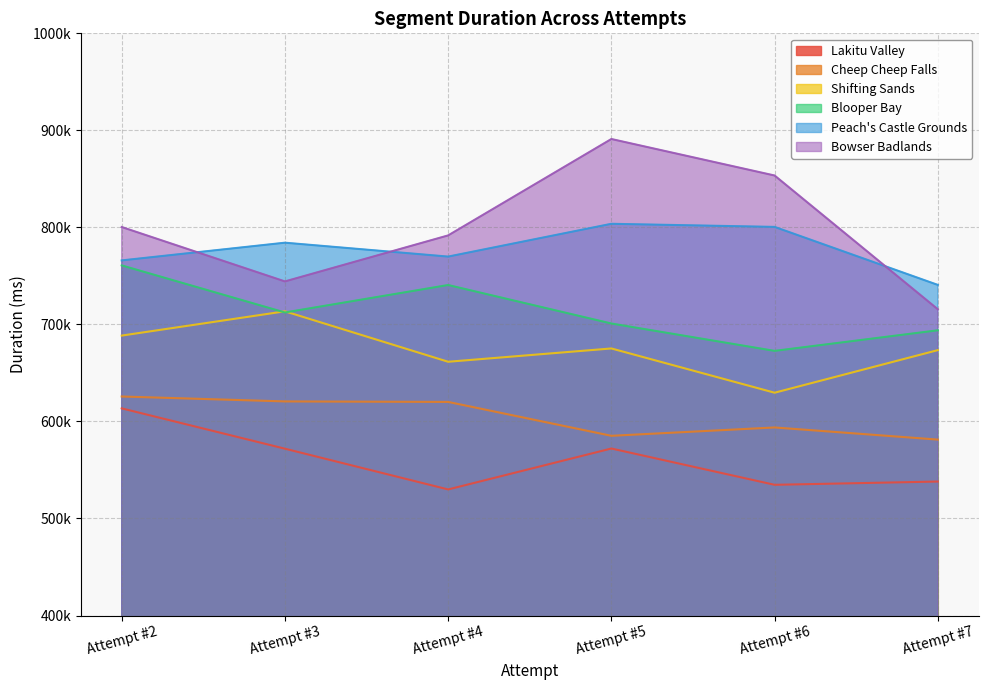

What are all the series names shown in the legend?

Lakitu Valley, Cheep Cheep Falls, Shifting Sands, Blooper Bay, Peach's Castle Grounds, Bowser Badlands